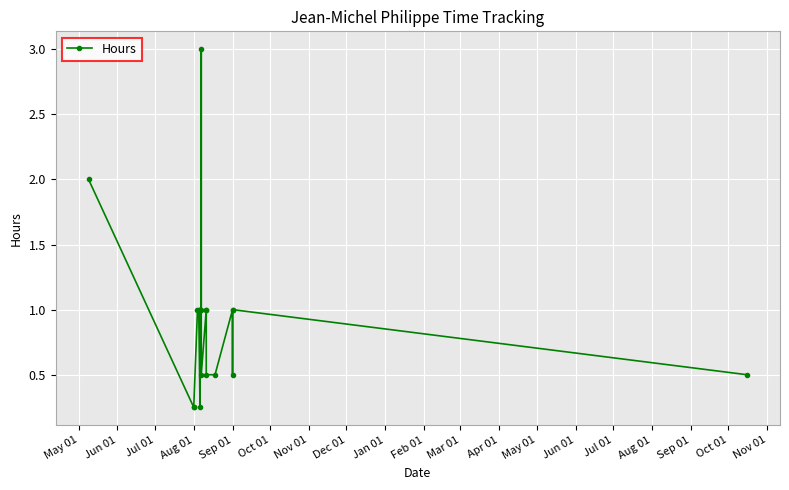

Which has a higher value, Jun 01 or May 01?

May 01